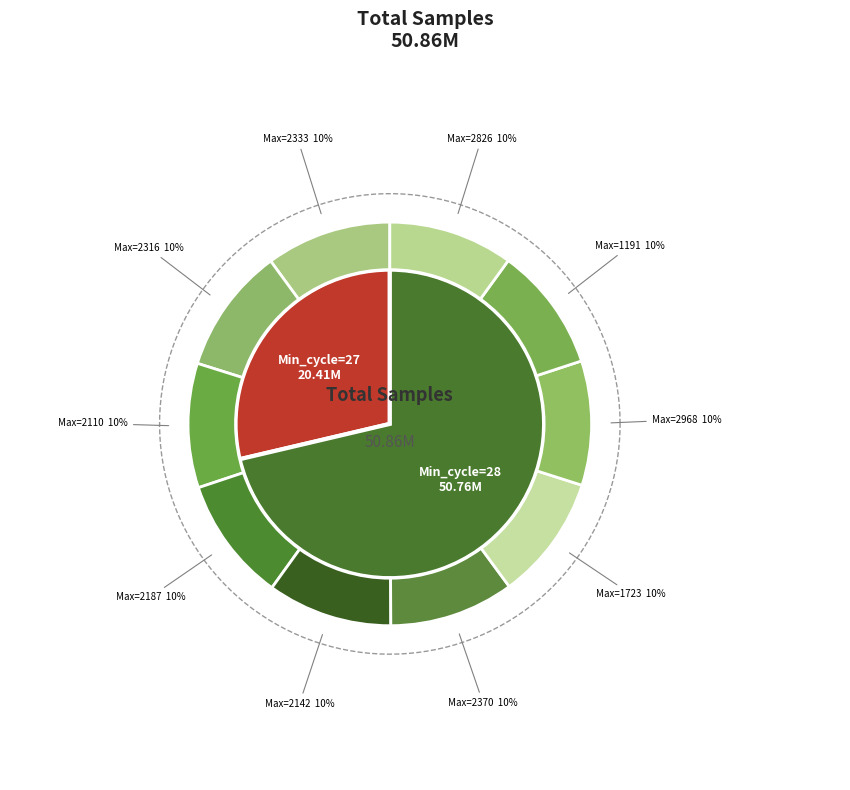

Count the number of slices in the pie.

10